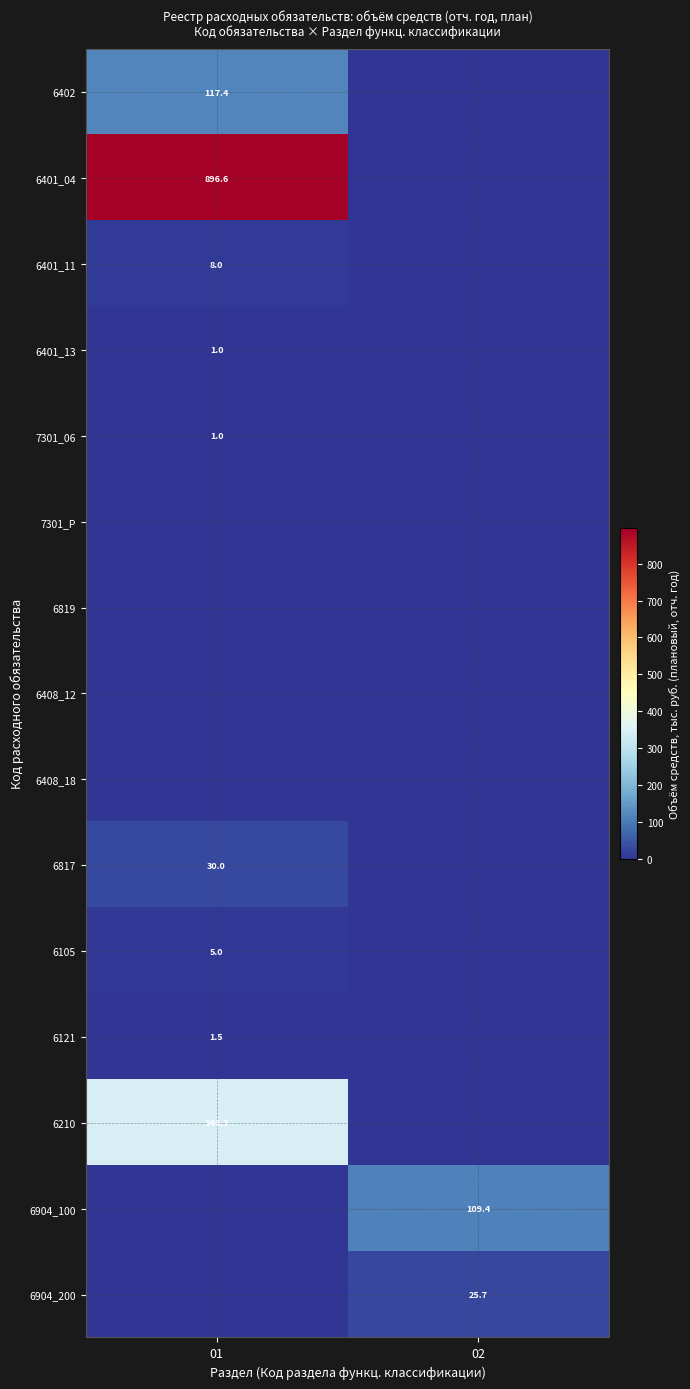

The 6105 series shows 7.9 at 01. True or false?

False